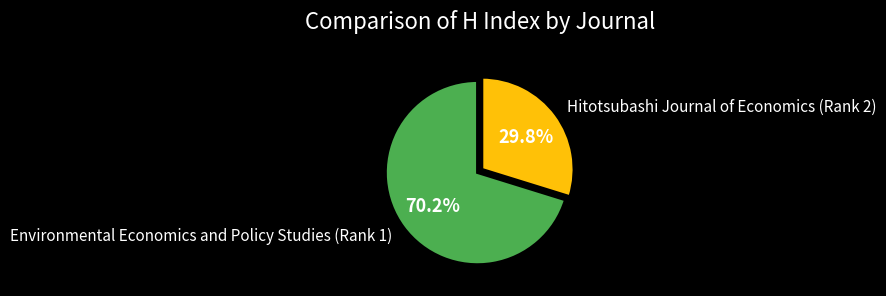

To the nearest percent, what is the difference between the Environmental Economics and Policy Studies (Rank 1) and Hitotsubashi Journal of Economics (Rank 2) slice percentages?

40%